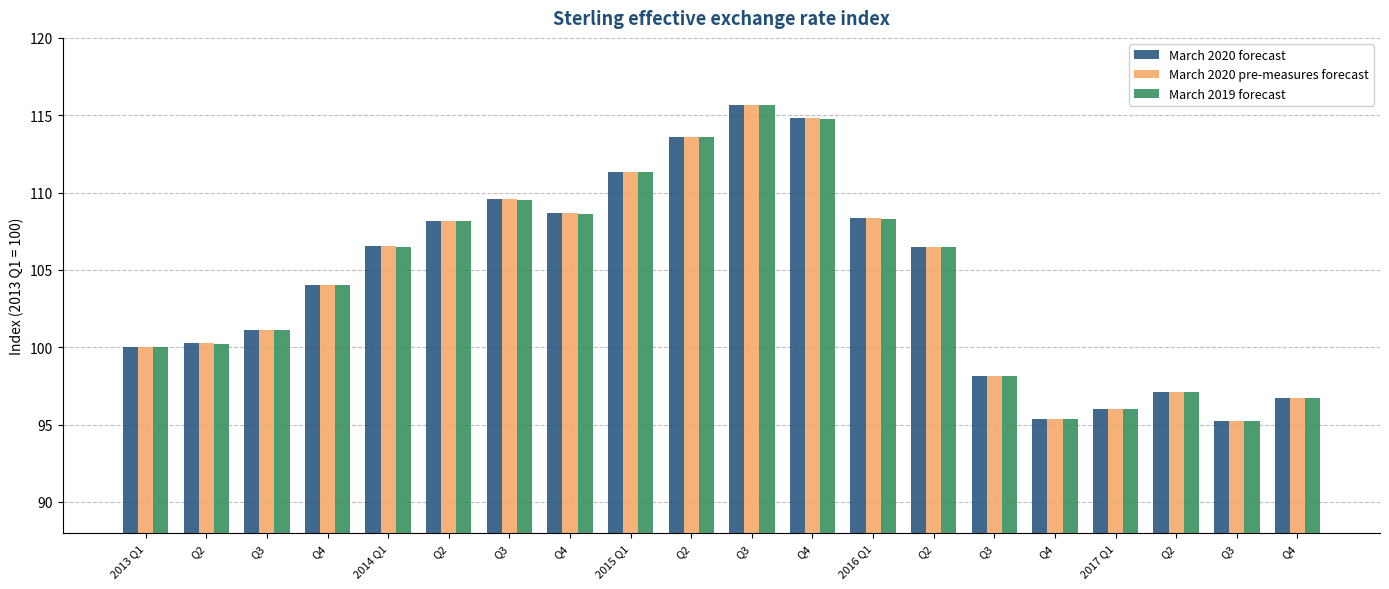

Which series has the widest spread of values?

March 2020 forecast